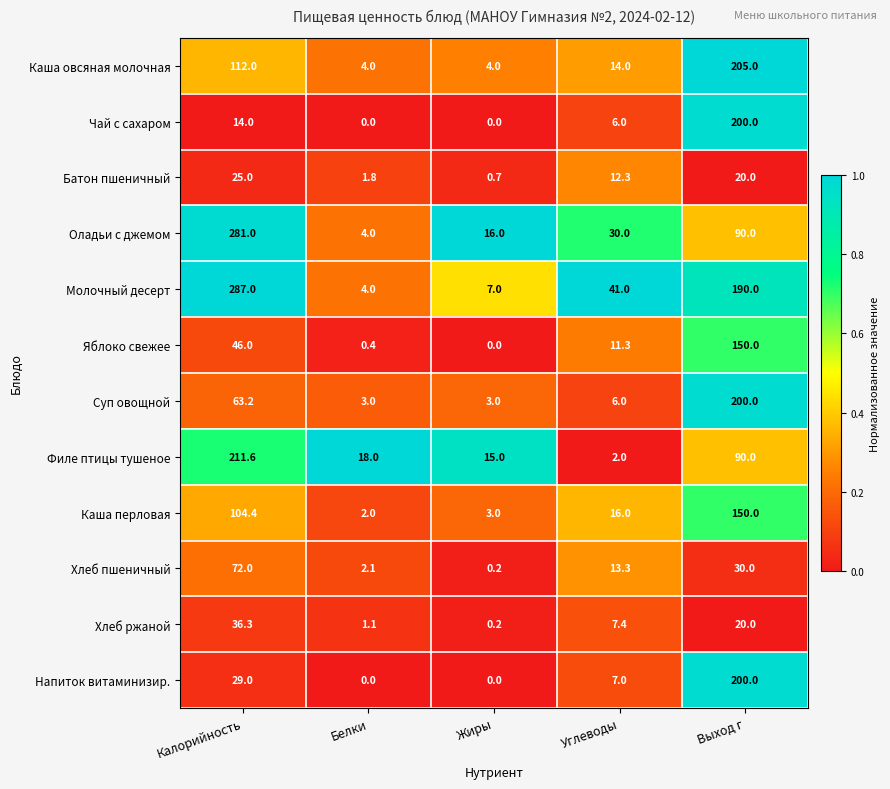

Which category has the highest value in the Чай с сахаром series?

Выход г